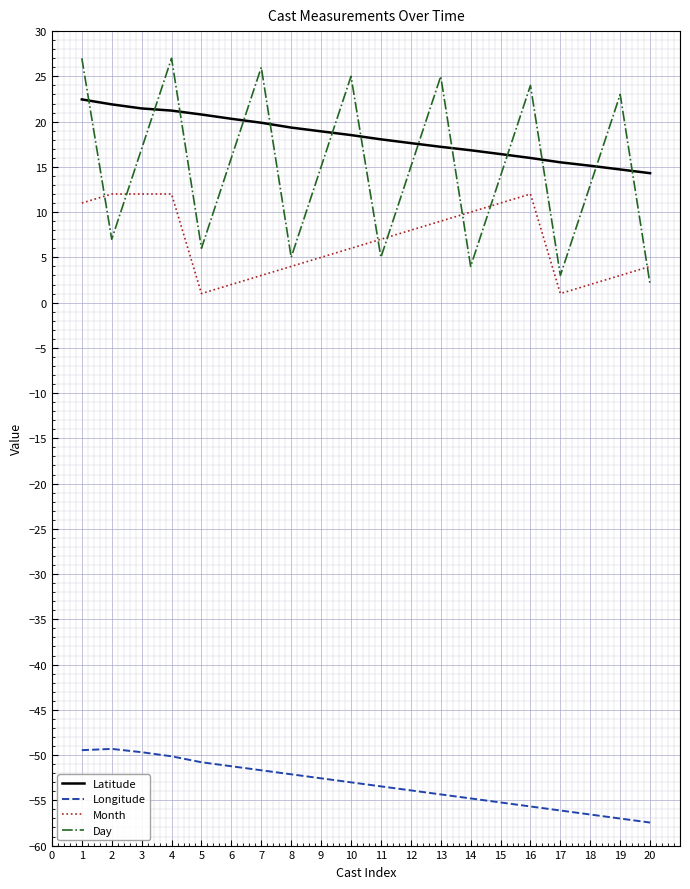

Where do Day and Latitude first cross each other?

1 and 2